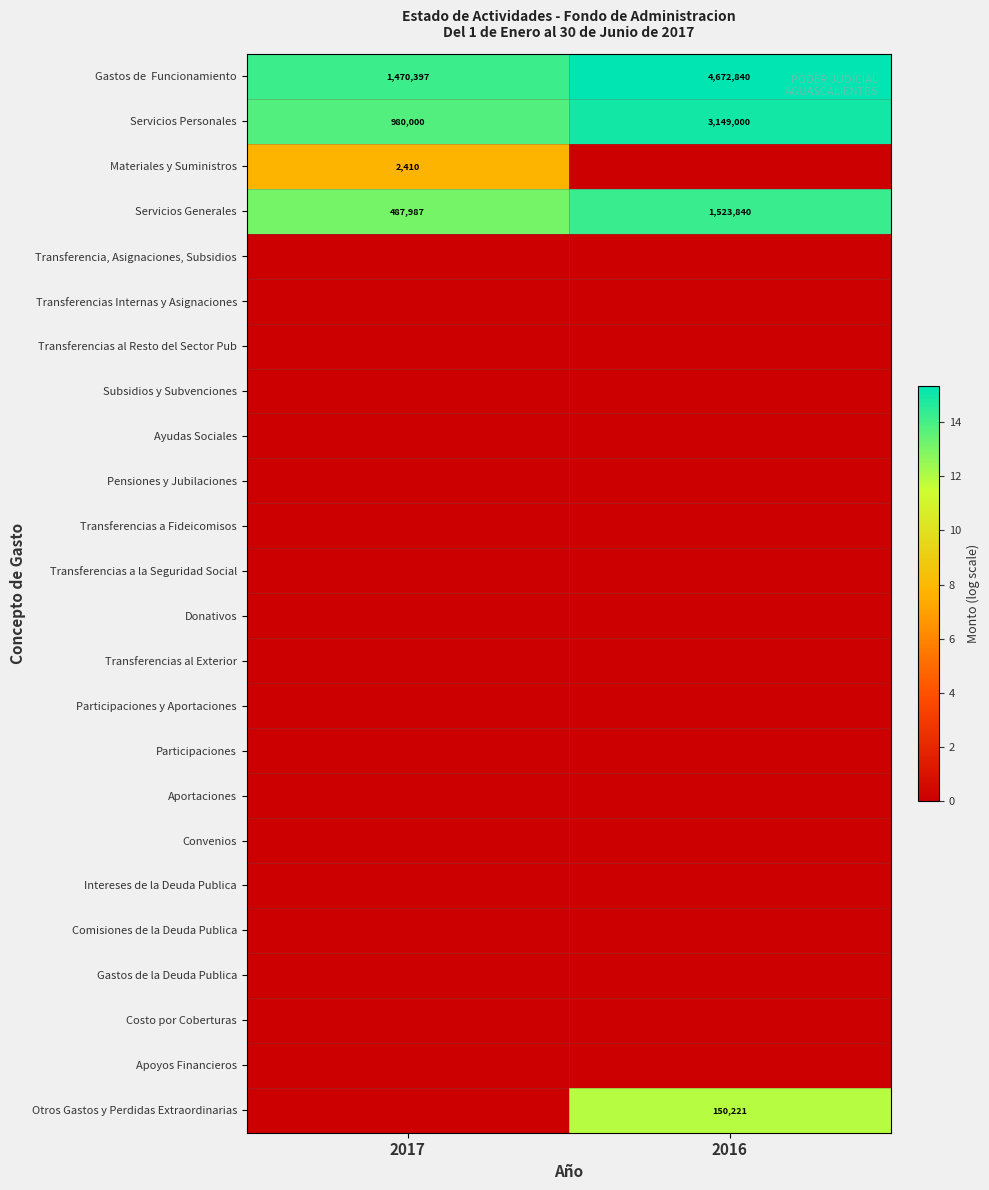

What is the approximate value of Servicios Personales at 2017, to the nearest 100?

980000